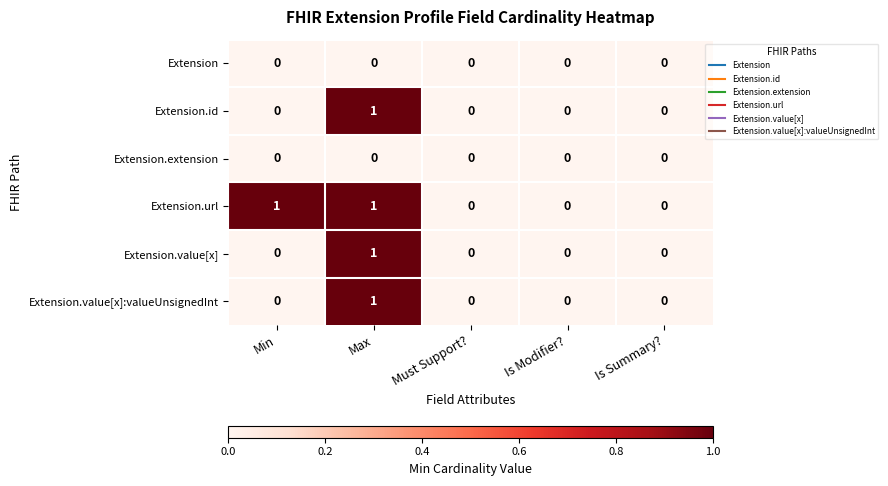

Reading left to right, extract all data points from this chart.

Extension: 0	0	0	0	0
Extension.id: 0	1	0	0	0
Extension.extension: 0	0	0	0	0
Extension.url: 1	1	0	0	0
Extension.value[x]: 0	1	0	0	0
Extension.value[x]:valueUnsignedInt: 0	1	0	0	0